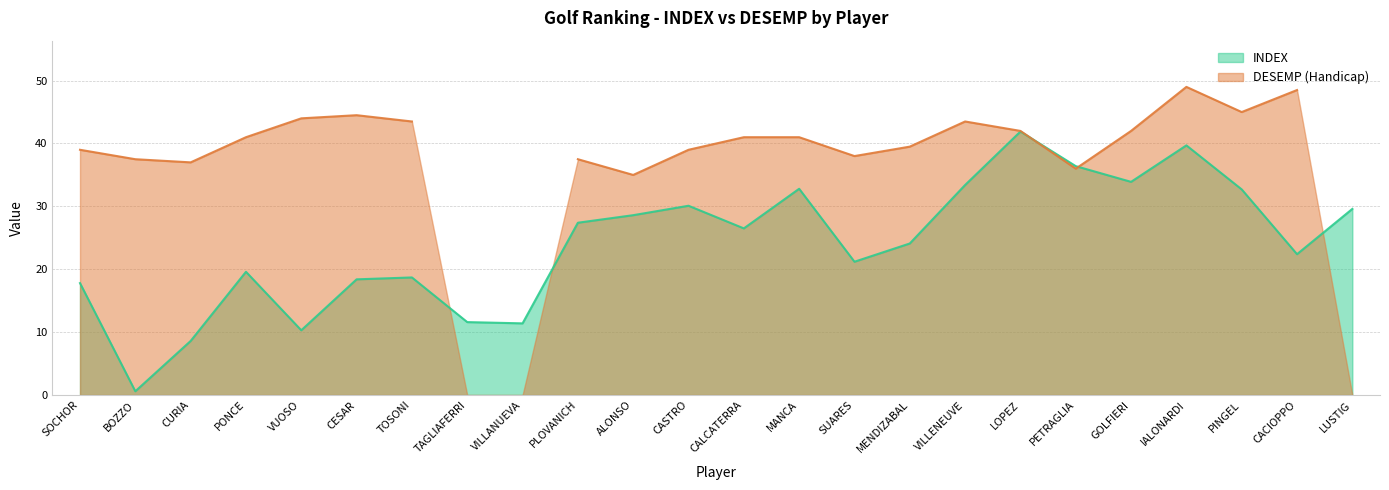

At which label is the value closest to 21?

SUARES